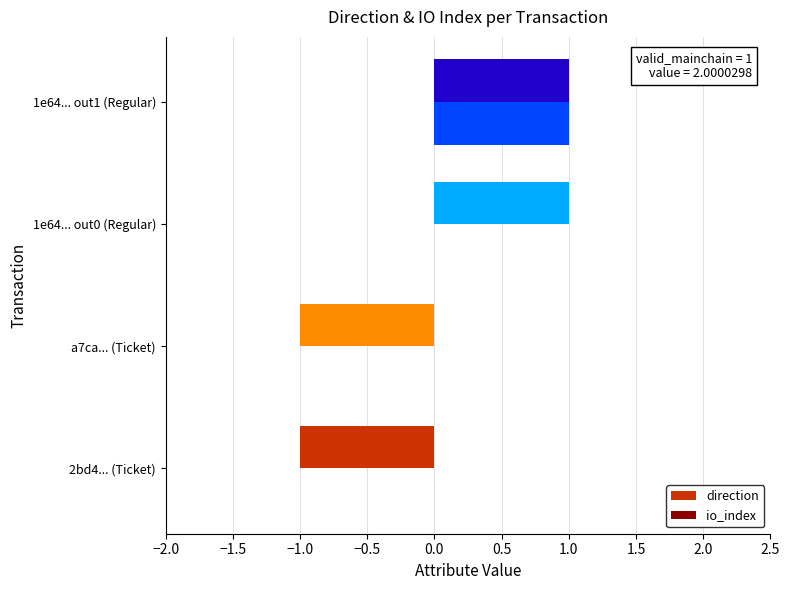

Which category has the highest value in the io_index series?

1e64... out1 (Regular)